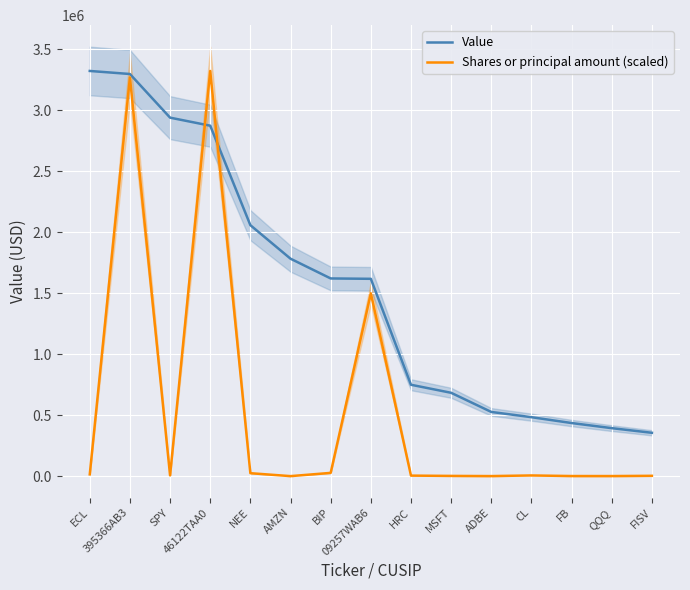

Reading left to right, what are all the values shown in this chart?

Value: ECL=3324000.0	395366AB3=3299000.0	SPY=2941000.0	46122TAA0=2875000.0	NEE=2059000.0	AMZN=1784000.0	BIP=1622000.0	09257WAB6=1619000.0	HRC=750000.0	MSFT=684000.0	ADBE=527000.0	CL=484000.0	FB=436000.0	QQQ=394000.0	FISV=356000.0
Shares or principal amount (scaled): ECL=14938.8	395366AB3=3271491.1	SPY=6426.7	46122TAA0=3324000.0	NEE=24589.2	AMZN=509.1	BIP=27112.4	09257WAB6=1500253.9	HRC=4688.3	MSFT=2275.7	ADBE=858.0	CL=6001.0	FB=1204.0	QQQ=1033.3	FISV=3075.5